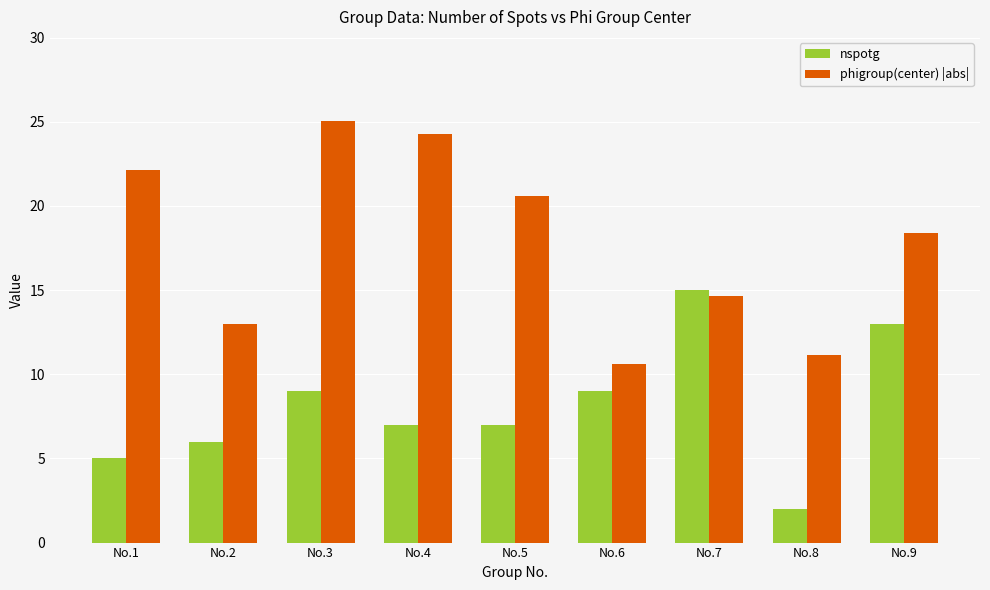

What is the minimum value shown in the chart?

2.0